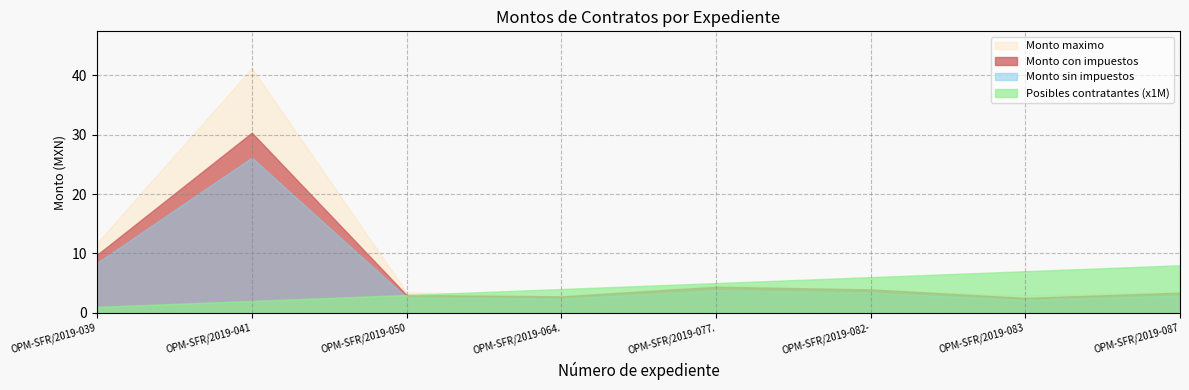

How many data points in Monto maximo (MXN) are above 3977735?

4